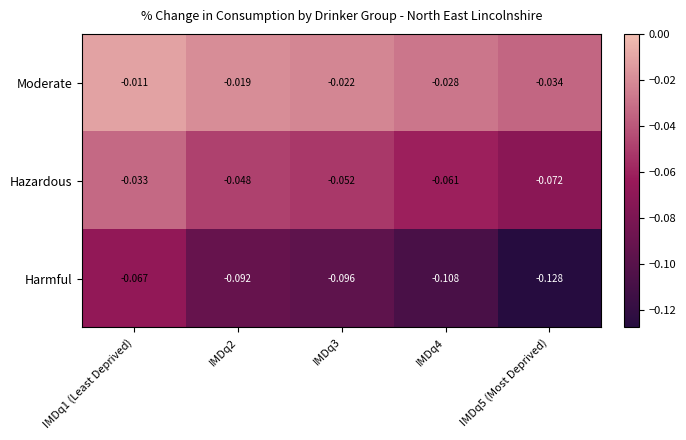

Which series has the largest total across all categories?

Moderate